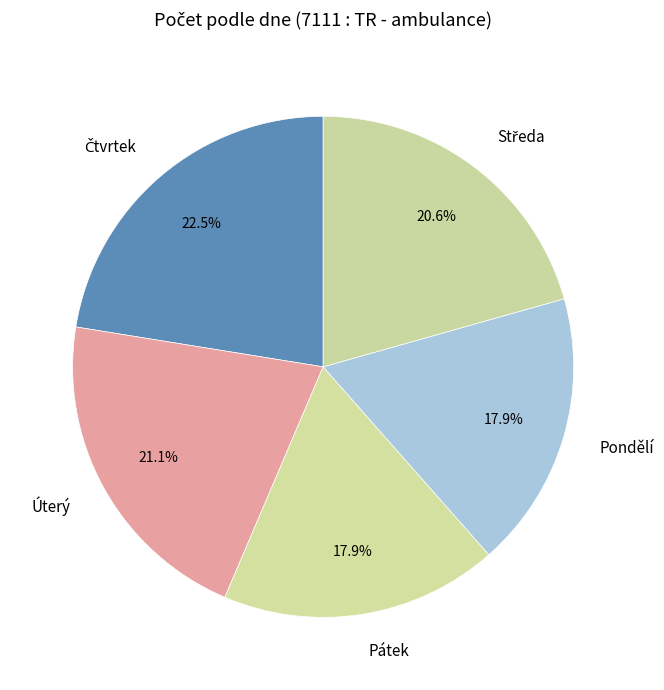

Is it true that Úterý is 21% of the pie?

True